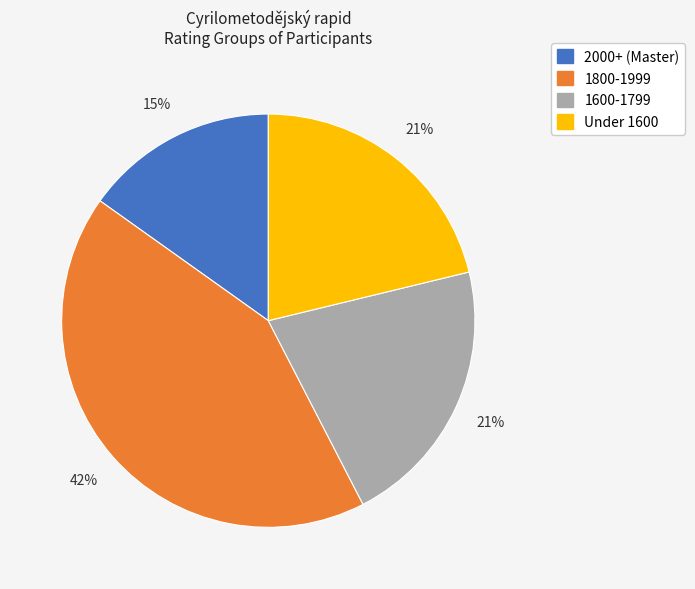

How many slices are in this pie chart?

4